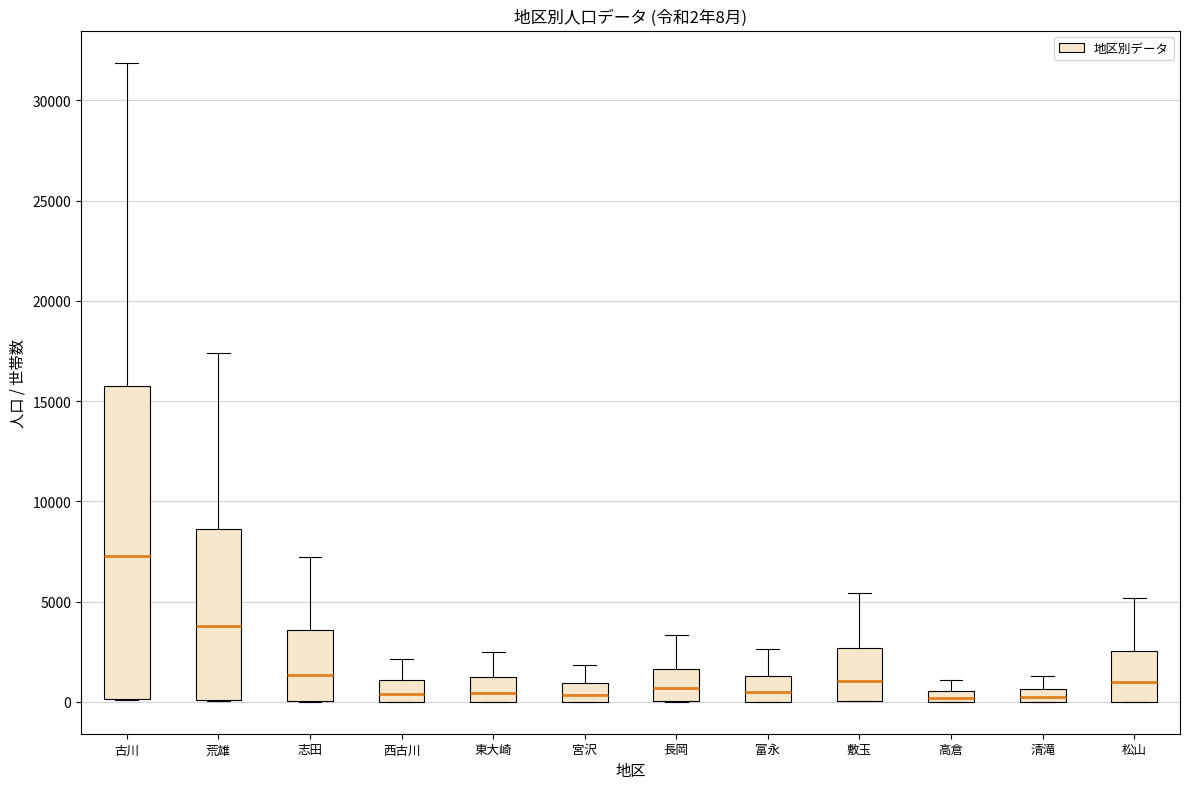

Comparing the boxes themselves (not the whiskers), which one is the tallest?

古川